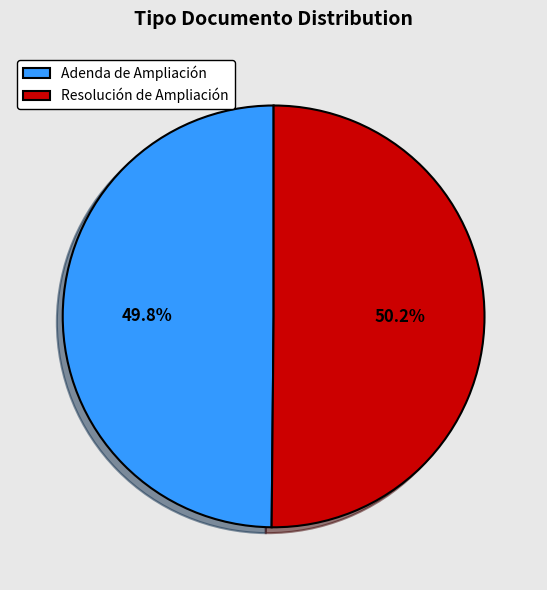

Is there any slice that represents more than half of the pie?

Yes